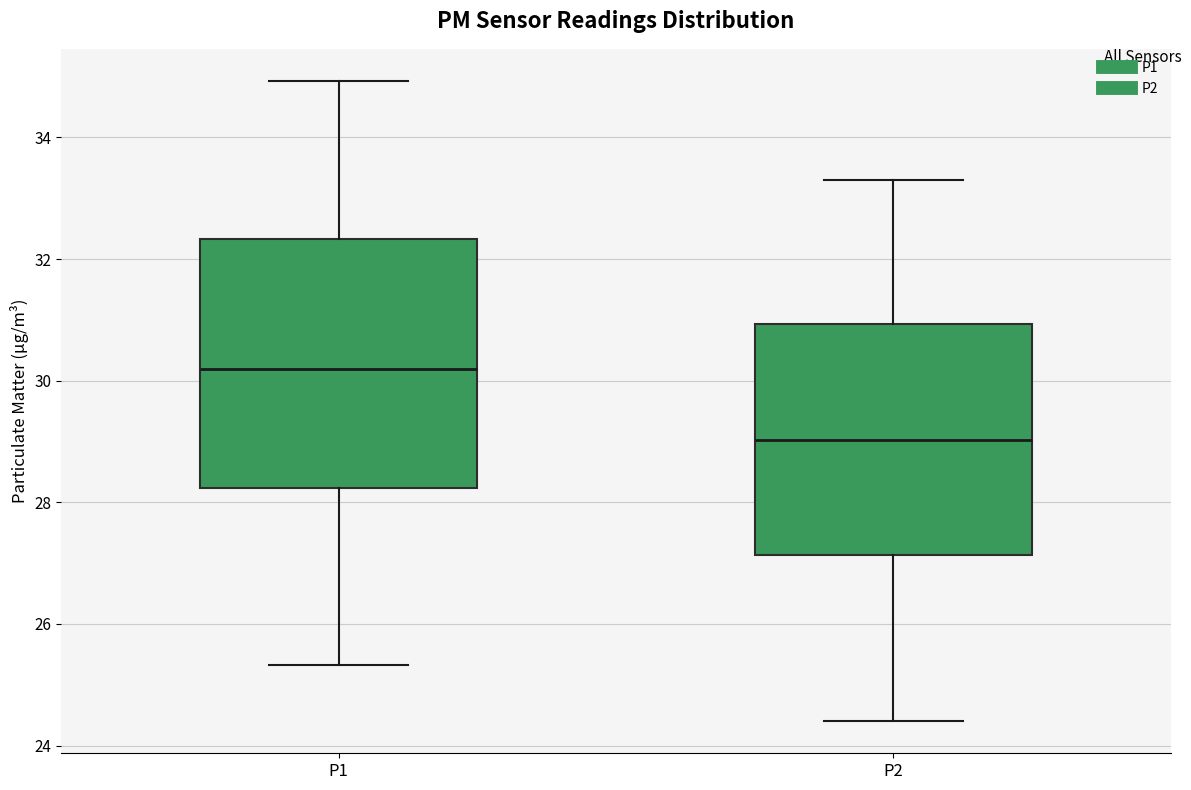

Reading left to right, read every box against the y-axis: the position of its median line, the range the box covers, and the ends of its whiskers. The values are not printed on the chart, so give them approximately, as read against the axis.

P1: median 30.2, box 28.2 to 32.4, whiskers 25.4 to 35.0
P2: median 29.0, box 27.2 to 31.0, whiskers 24.4 to 33.4